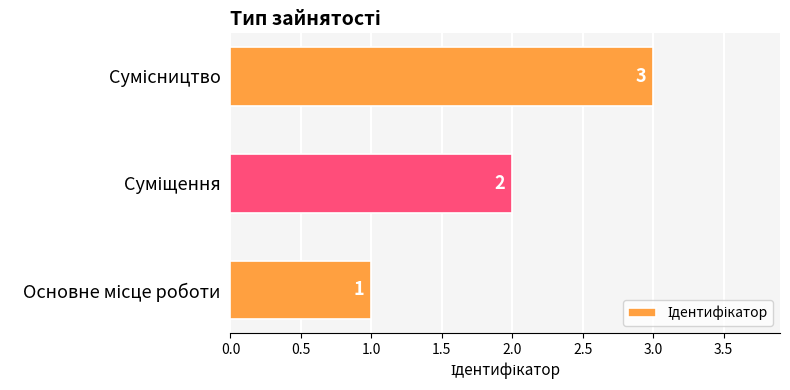

Does the chart contain any negative values?

No